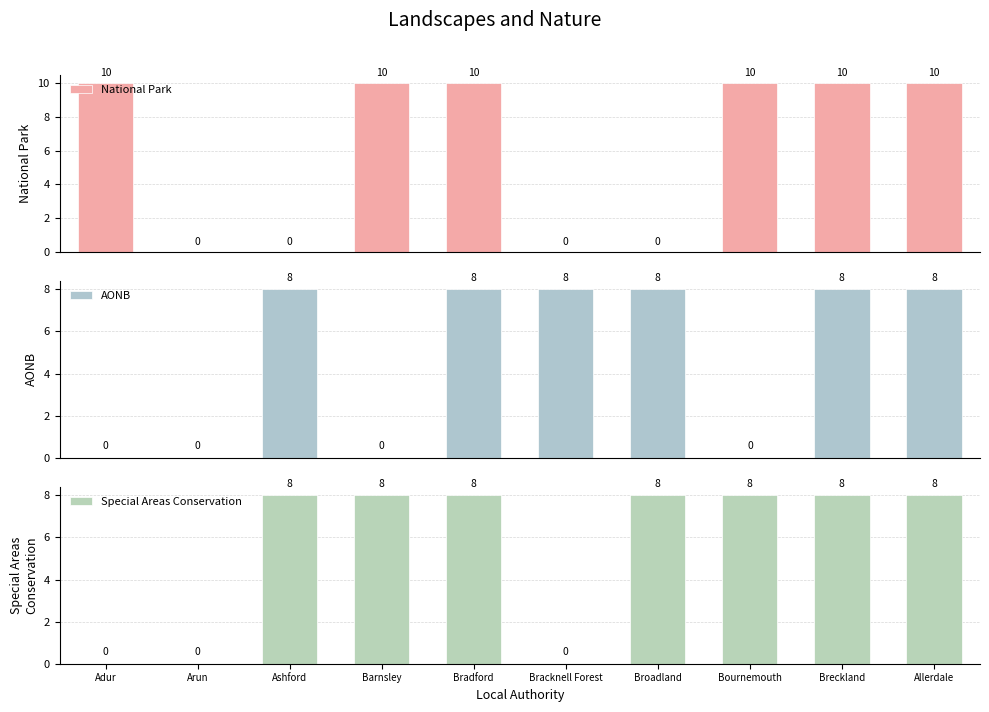

Which category has the lowest value across all series?

Arun